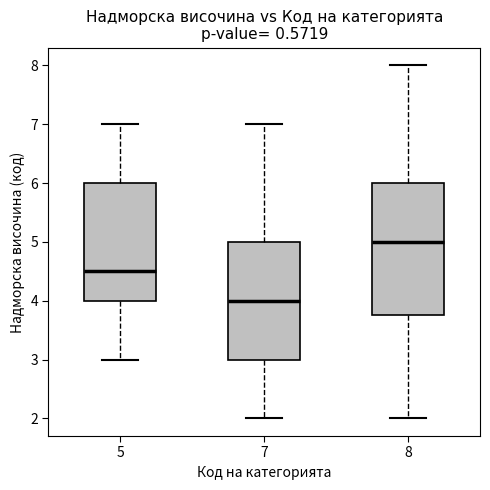

Comparing the boxes themselves (not the whiskers), which one is the tallest?

8